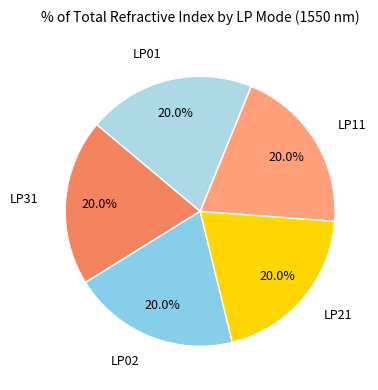

What portion of the pie excludes LP11?

80.0%